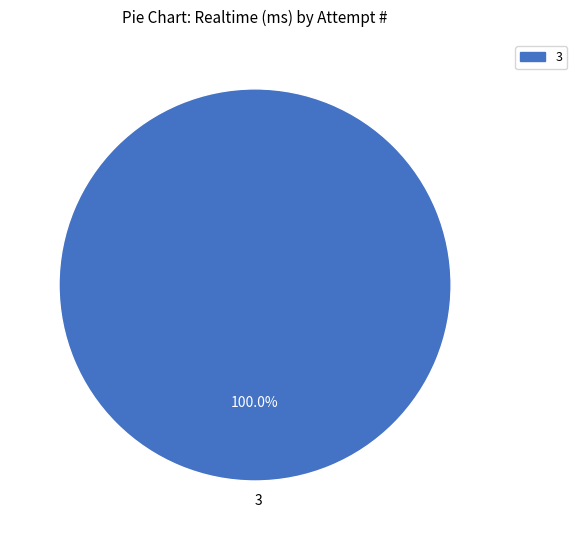

Rank the categories by value from highest to lowest.

3